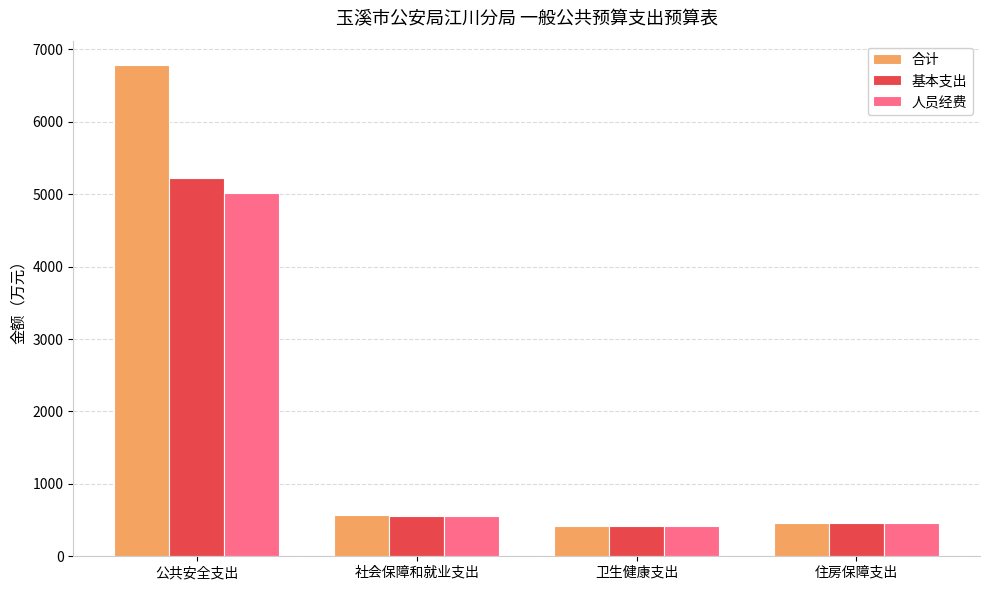

How many categories are shown in the chart?

4